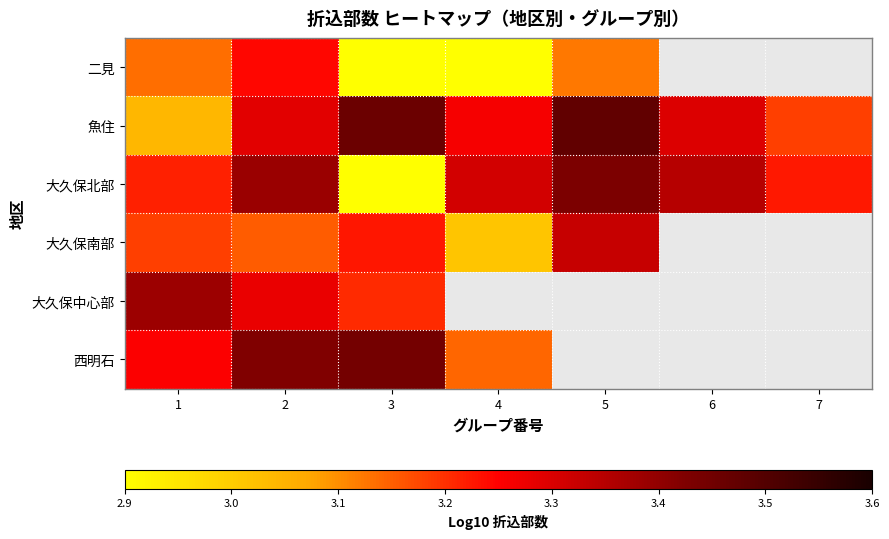

What is the sum of all 魚住 values?

23.0